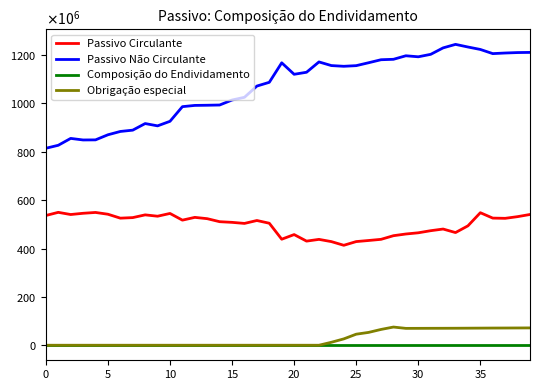

Reading right to left, what are all the values shown in this chart?

Passivo Circulante: 540677869.7	531716822.4	524753559.2	525727196.2	548008955.7	493701420.2	465891036.6	480480073.2	473626648.7	464946577.8	459956368.9	452936827.5	437887019.6	433121573.8	428637991.6	413280651.3	428488374.9	437729763.9	430549148.3	457574938.5	438417235.8	504473109.1	515764787.8	503721554.9	508107643.0	510859628.0	523304006.7	528736605.6	517255253.0	544921092.1	533529858.6	539058692.5	527758353.5	525482364.6	541708461.7	549067075.8	545615749.7	540514078.0	549518064.2	536468482.8
Passivo Não Circulante: 1210856440.1	1210214150.5	1208370127.8	1205864525.3	1223057180.4	1233211581.2	1244078571.0	1229567103.5	1202883362.4	1192735728.1	1196955759.3	1182344779.7	1180584095.5	1168148332.6	1156106166.6	1153452389.3	1156428984.5	1171479124.2	1128815582.8	1120361777.3	1167847668.6	1087201303.5	1071714311.0	1025228289.5	1013993922.9	993368486.8	992379961.3	991680724.2	986550975.1	925949834.7	907141035.4	916655522.6	889392516.8	883969114.6	870261769.6	849174597.6	848804931.4	855263511.2	826815656.5	814482345.6
Composição do Endividamento: 0.3	0.3	0.3	0.3	0.3	0.3	0.3	0.3	0.3	0.3	0.3	0.3	0.3	0.3	0.3	0.3	0.3	0.3	0.3	0.3	0.3	0.3	0.3	0.3	0.3	0.3	0.3	0.3	0.3	0.4	0.4	0.4	0.4	0.4	0.4	0.4	0.4	0.4	0.4	0.4
Obrigação especial: 71657539.0	71421044.9	71217412.5	71043426.8	70797063.3	70530733.7	70274350.1	70104961.5	69995572.9	69836948.3	69719229.7	75214293.7	65319313.6	53093651.5	45674169.3	26249683.2	12255535.9	0.0	0.0	0.0	0.0	0.0	0.0	0.0	0.0	0.0	0.0	0.0	0.0	0.0	0.0	0.0	0.0	0.0	0.0	0.0	0.0	0.0	0.0	0.0